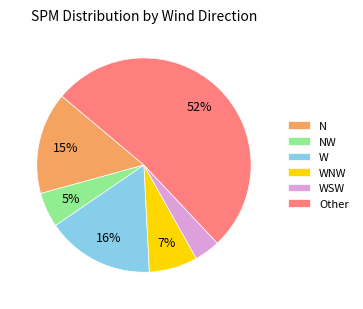

Is there any slice that represents more than half of the pie?

Yes